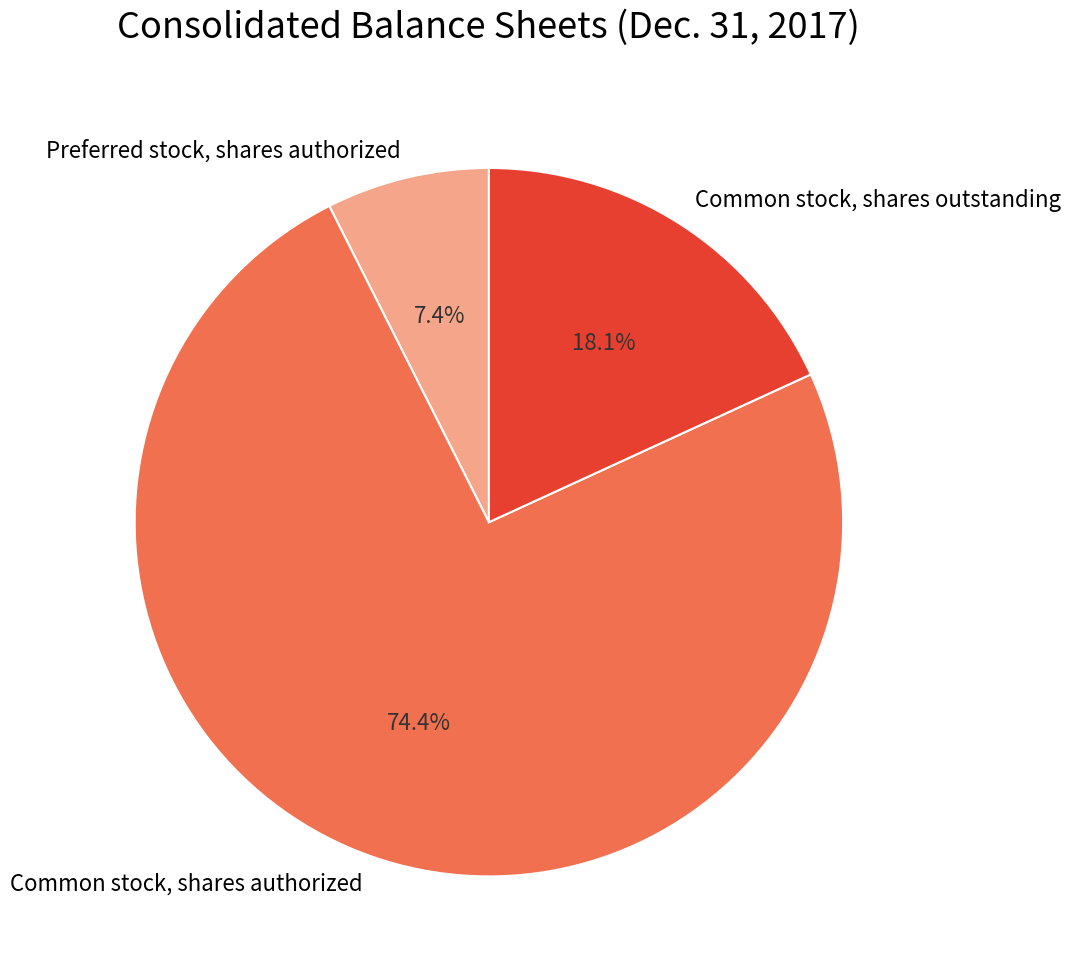

To the nearest percent, what is the difference between the Common stock, shares authorized and Preferred stock, shares authorized slice percentages?

67%